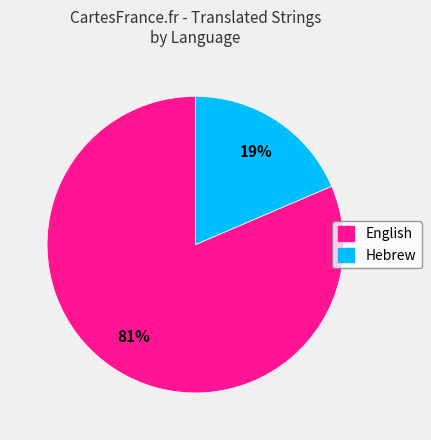

How many segments does this pie chart have?

2